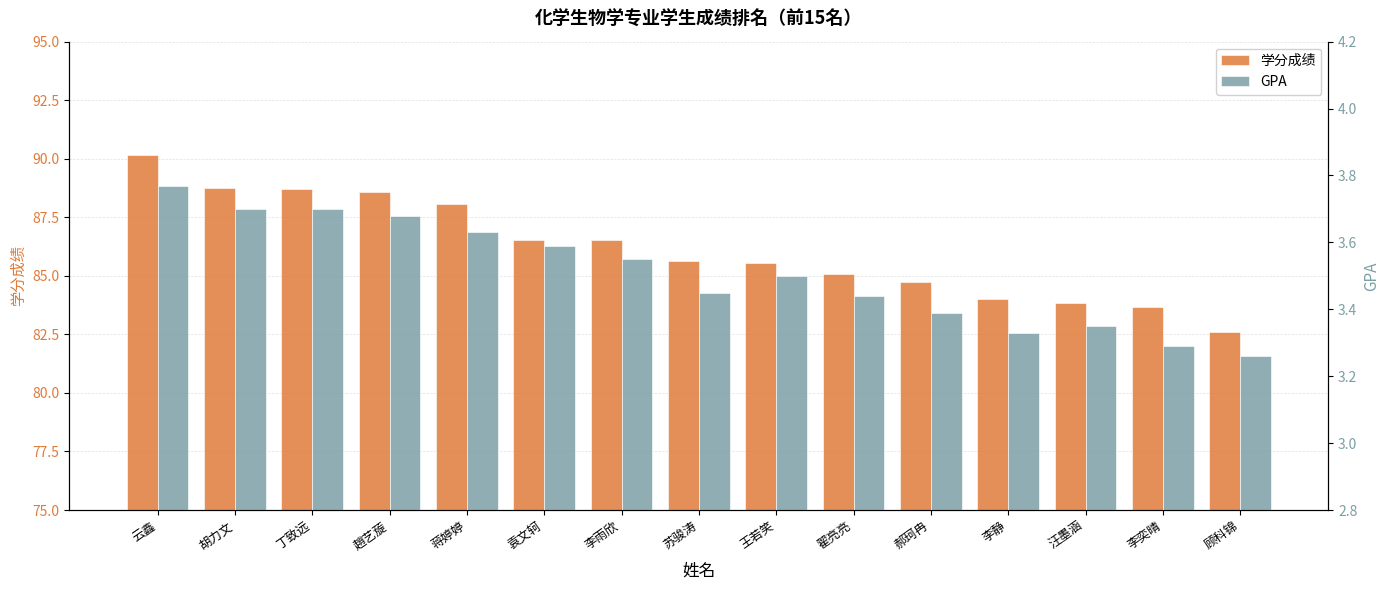

Count the number of data series in this chart.

2